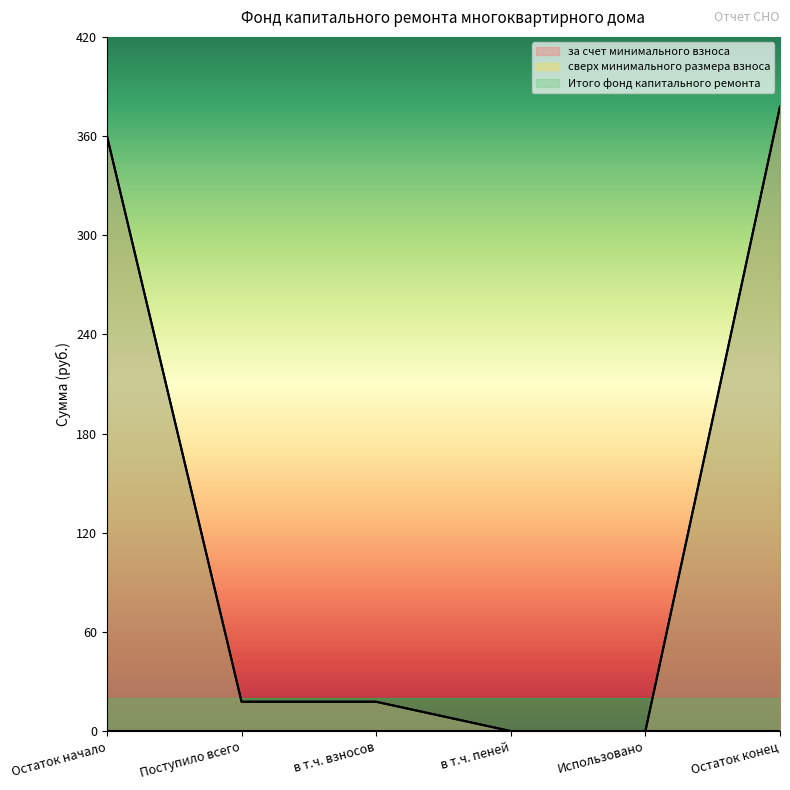

At which label is за счет минимального взноса closest to 188?

Поступило всего